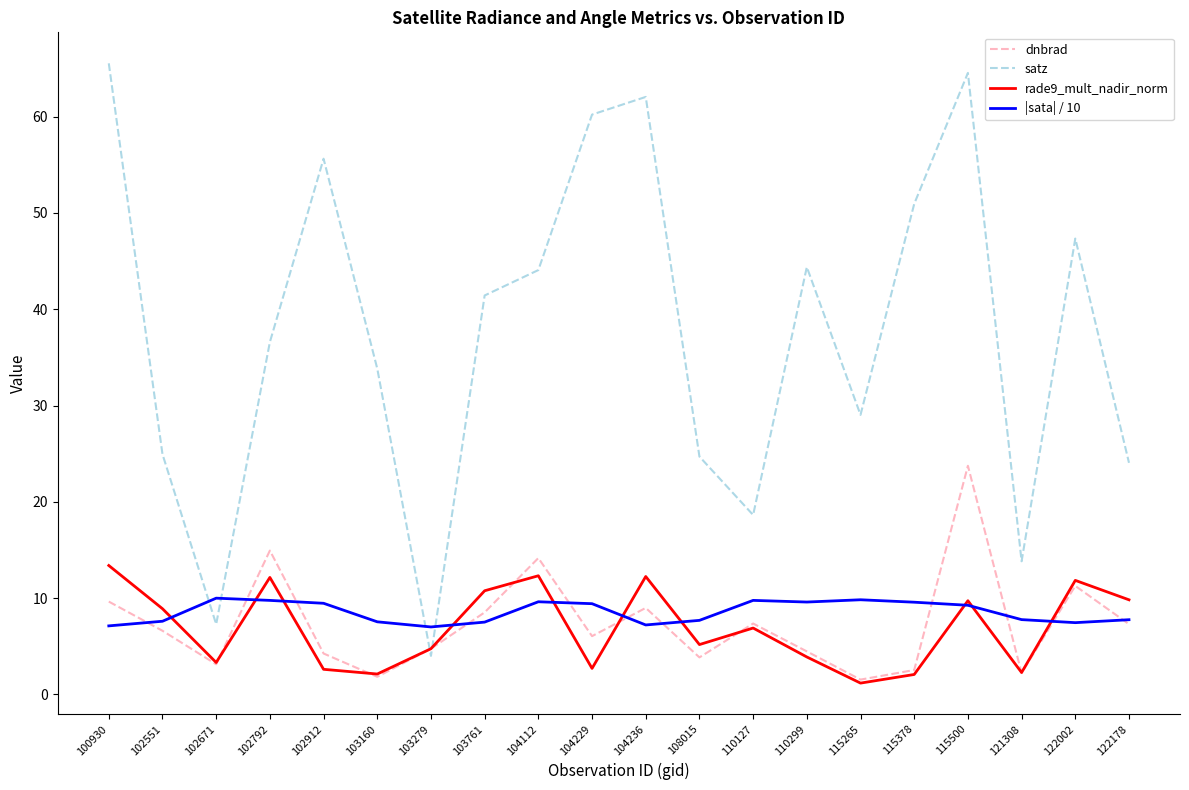

What is the spread (max minus min) of values at 110299?

40.5